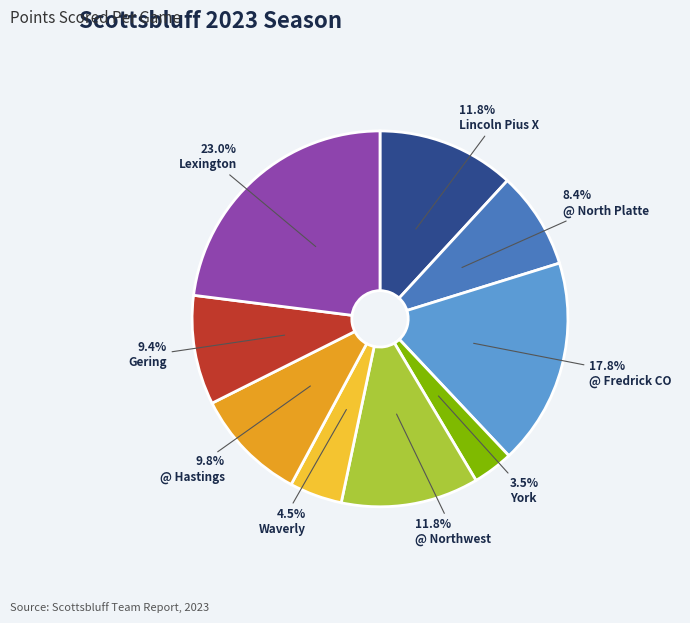

Is the sum of @ North Platte and @ Fredrick CO greater than half?

No